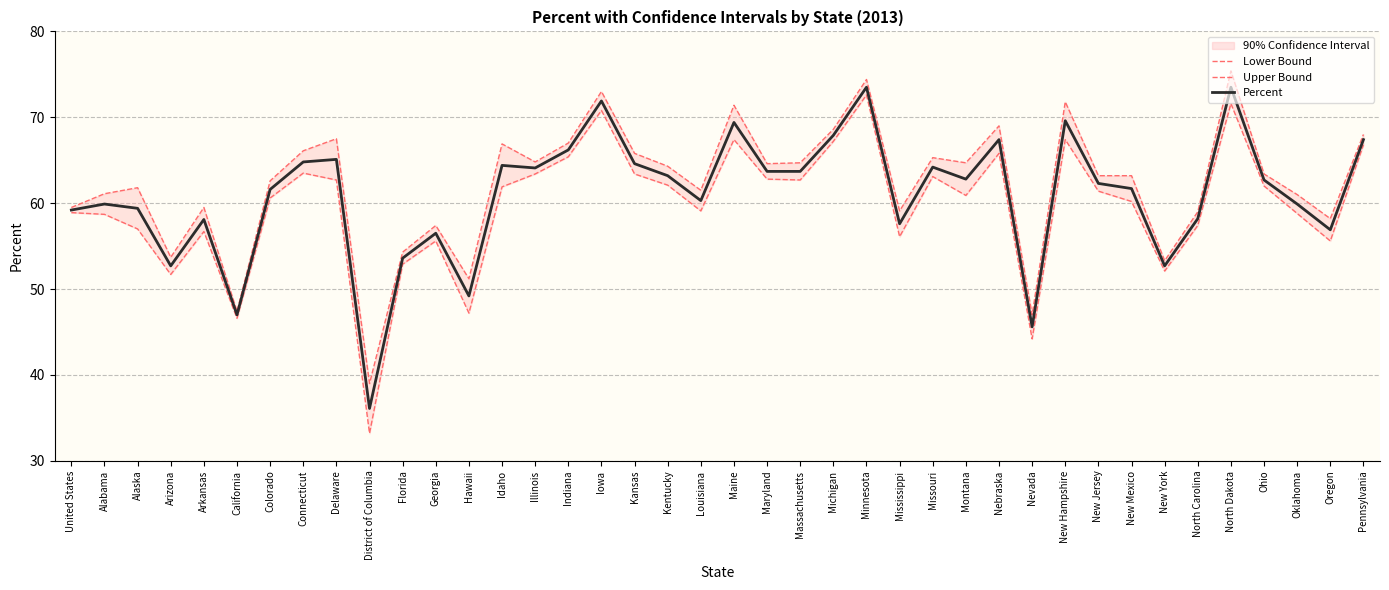

List the labels in order of Lower Bound value, largest first.

Minnesota, North Dakota, Iowa, Maine, New Hampshire, Michigan, Pennsylvania, Nebraska, Indiana, Connecticut, Illinois, Kansas, Missouri, Maryland, Delaware, Massachusetts, Kentucky, Ohio, Idaho, New Jersey, Montana, Colorado, New Mexico, Louisiana, United States, Oklahoma, Alabama, North Carolina, Alaska, Arkansas, Mississippi, Georgia, Oregon, Florida, New York, Arizona, Hawaii, California, Nevada, District of Columbia